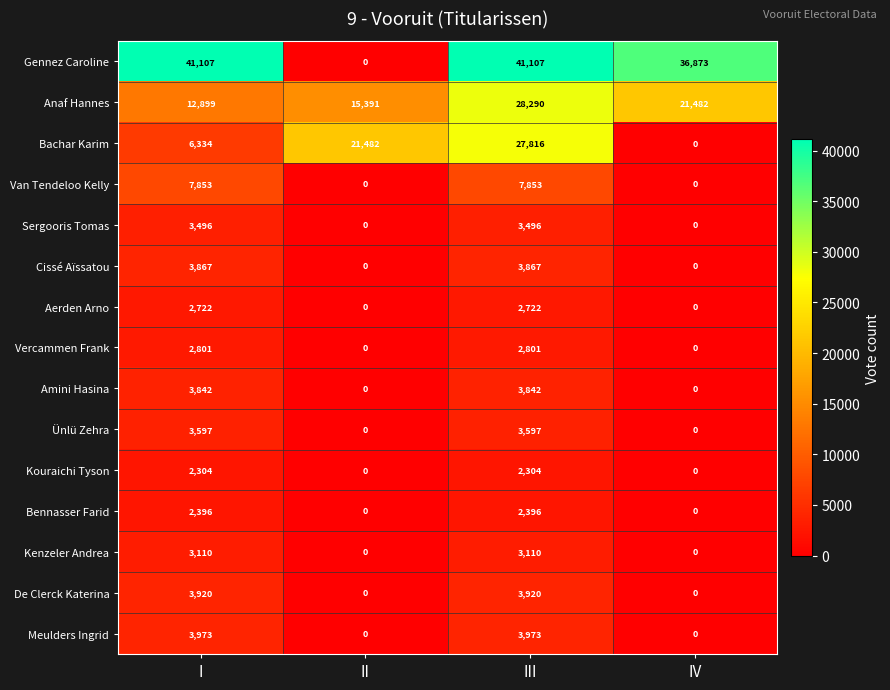

The Van Tendeloo Kelly series shows -5204 at II. True or false?

False